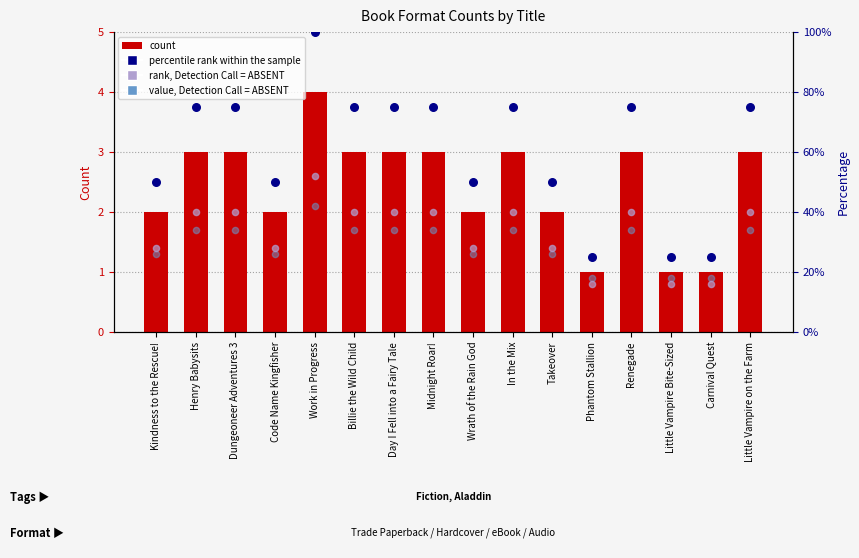

Which series contains the highest Y value?

percentile rank within the sample